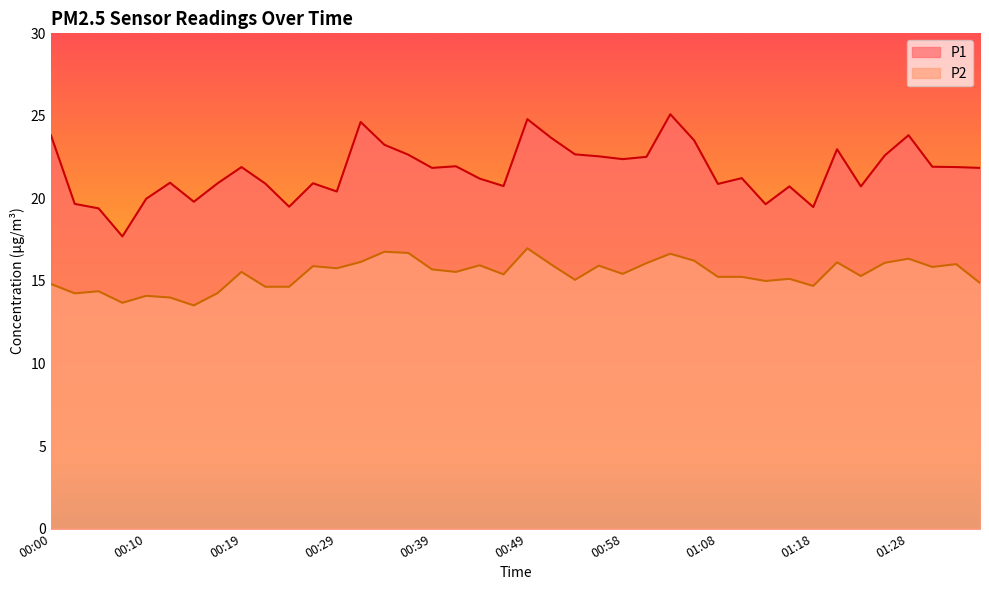

At which label does P2 first exceed 15?

00:19